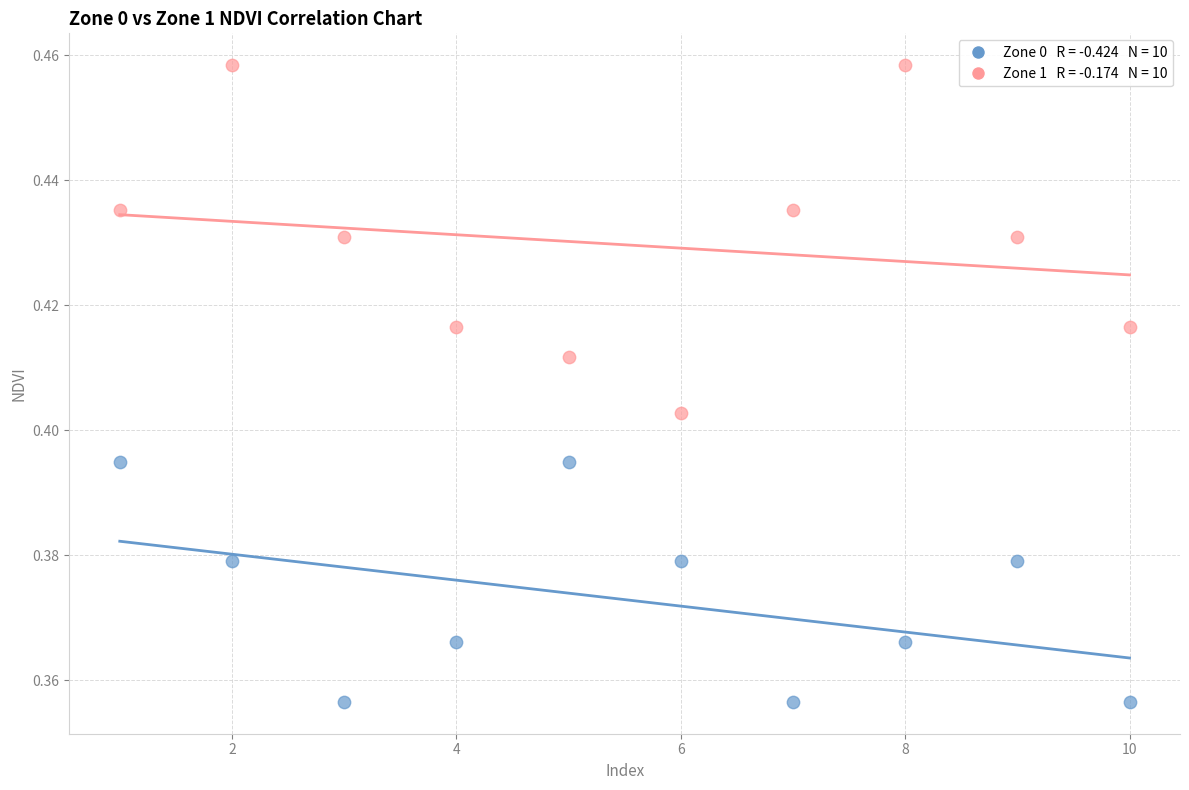

Across all data points, what is the range of X values (max minus min)?

9.0